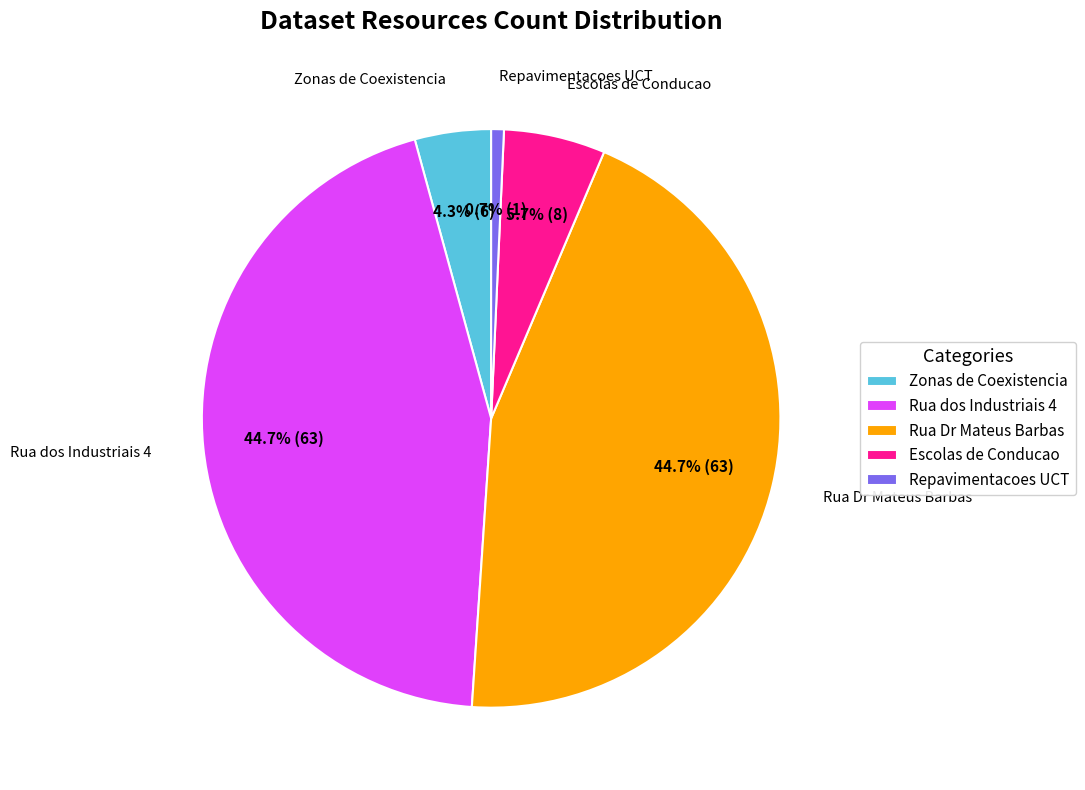

Which category has the smallest portion of the pie?

Repavimentacoes UCT